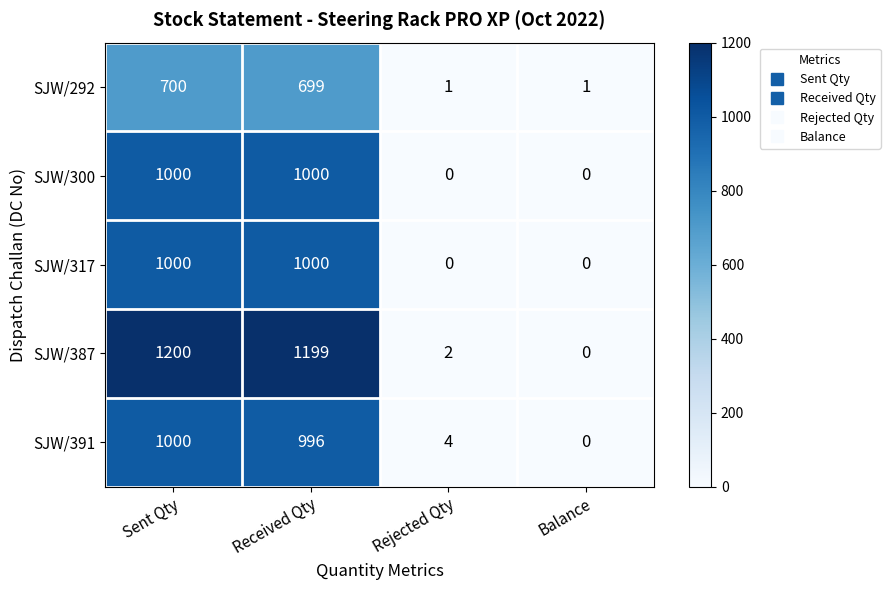

At which label does SJW/391 first exceed 996?

Sent Qty